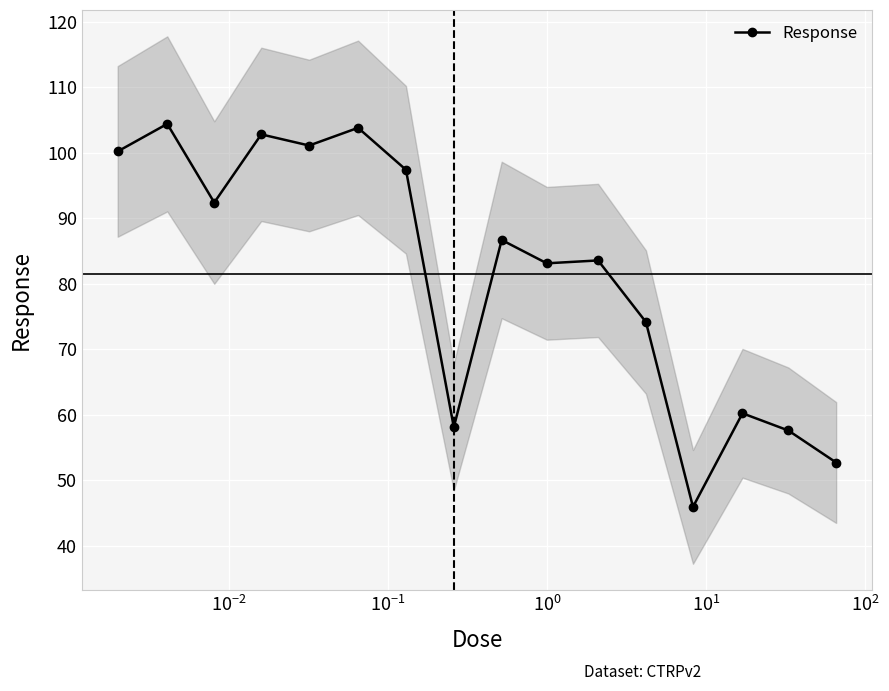

True or false: Response has more than 2 interior local peaks.

True